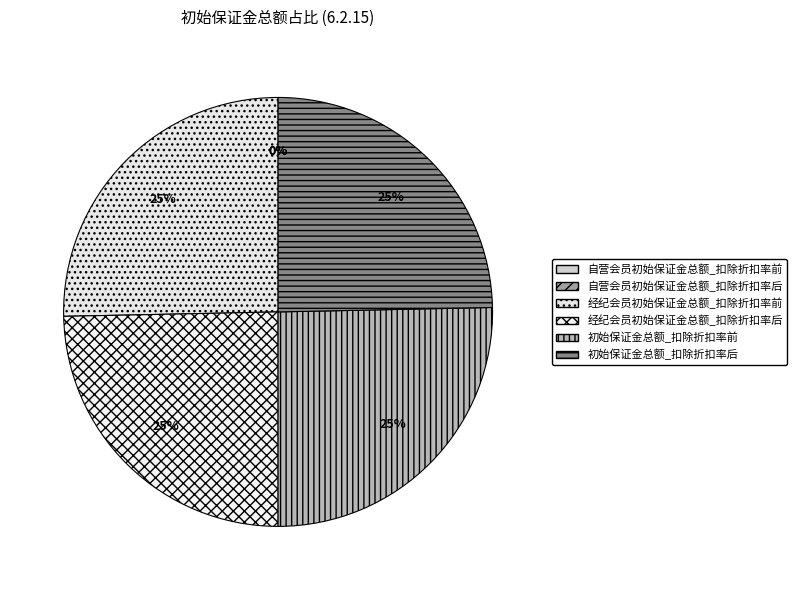

Combined, do 经纪会员初始保证金总额_扣除折扣率后 and 初始保证金总额_扣除折扣率前 account for over 50%?

No